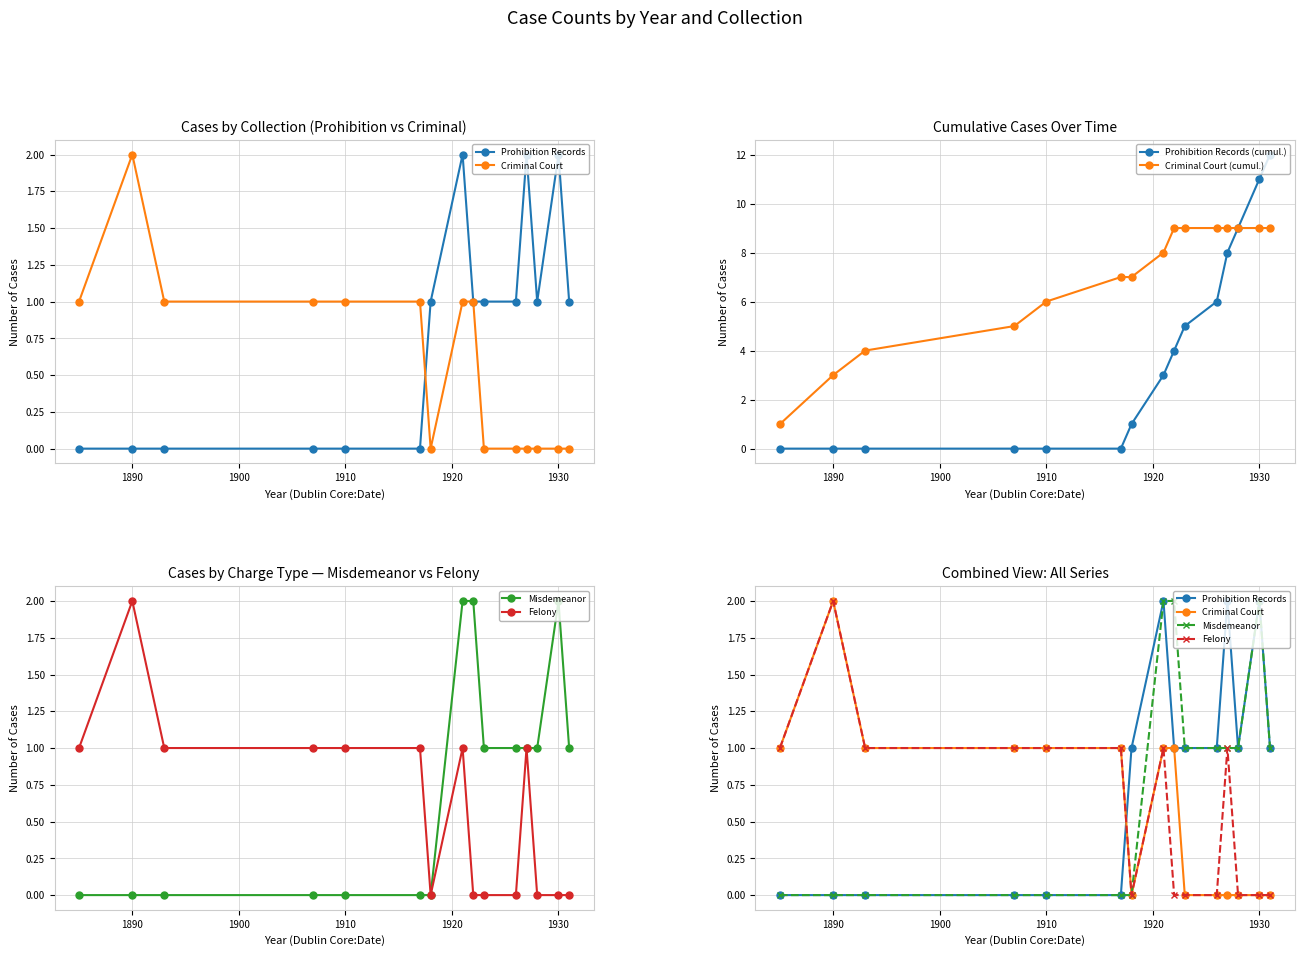

True or false: Prohibition Records (cumul.) has more than 2 points higher than both neighbors.

False